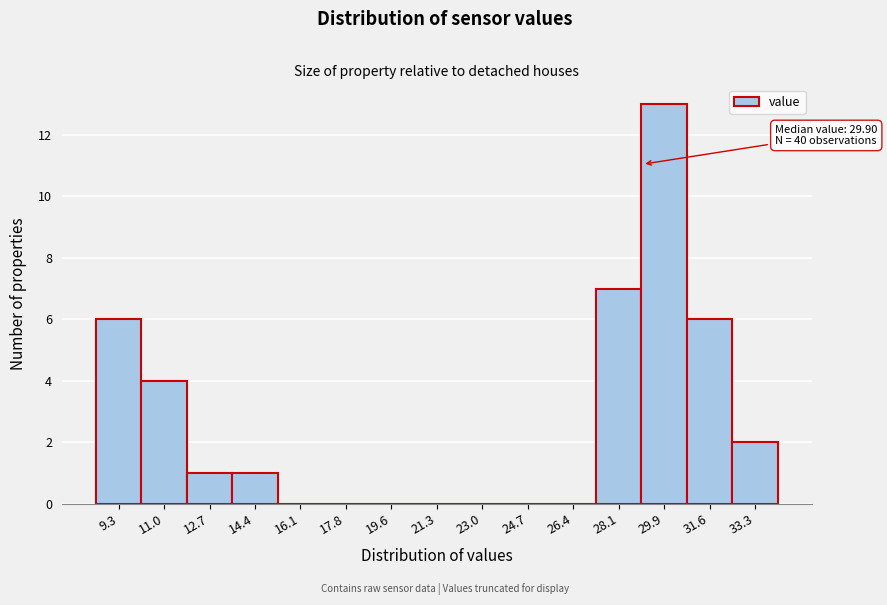

Reading left to right, list all the values displayed in this chart.

9.3=6	11.0=4	12.7=1	14.4=1	16.1=0	17.8=0	19.6=0	21.3=0	23.0=0	24.7=0	26.4=0	28.1=7	29.9=13	31.6=6	33.3=2